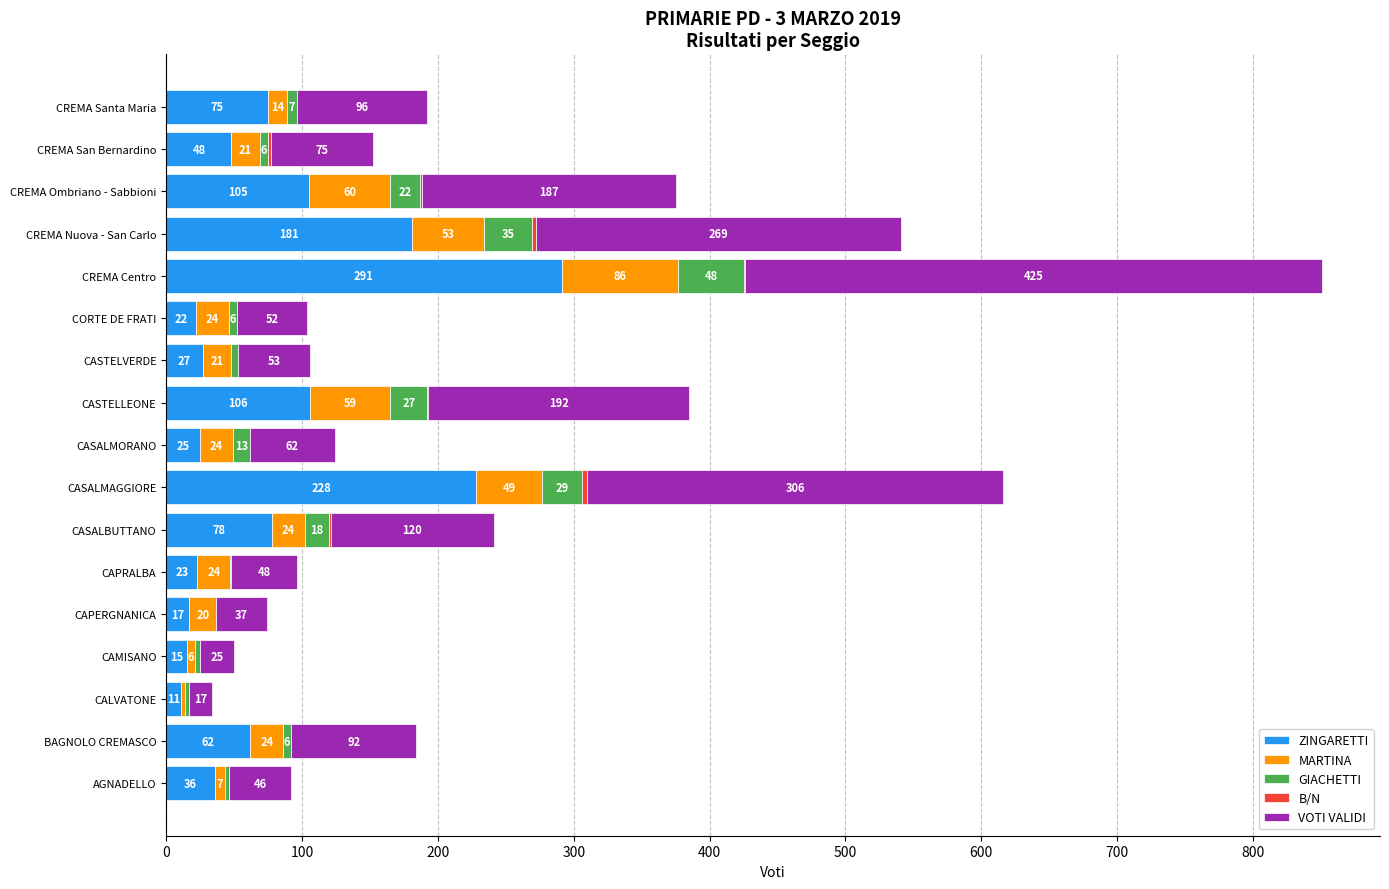

How many series are shown in this chart?

5